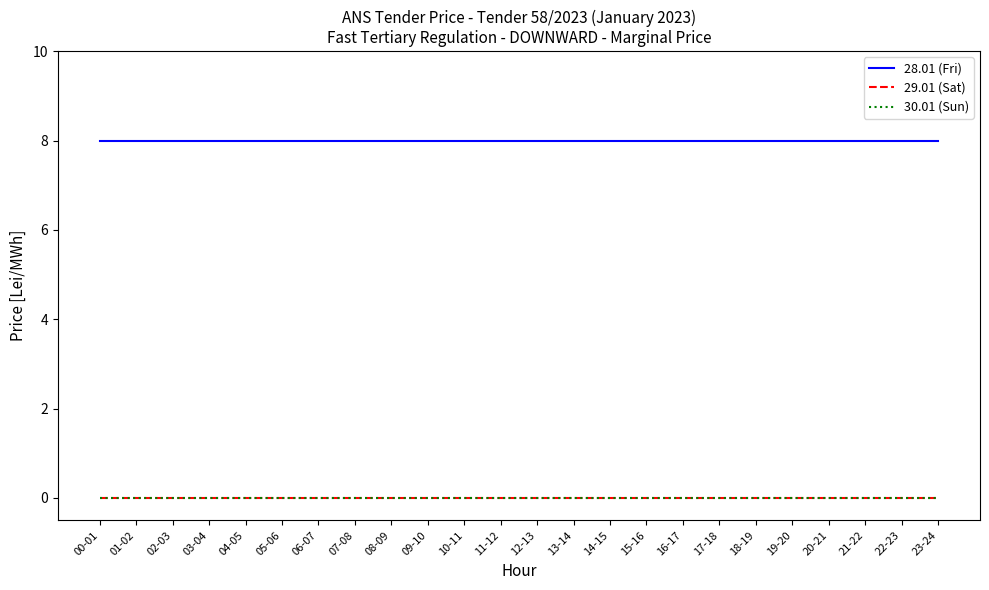

Does the chart have visible grid lines?

No